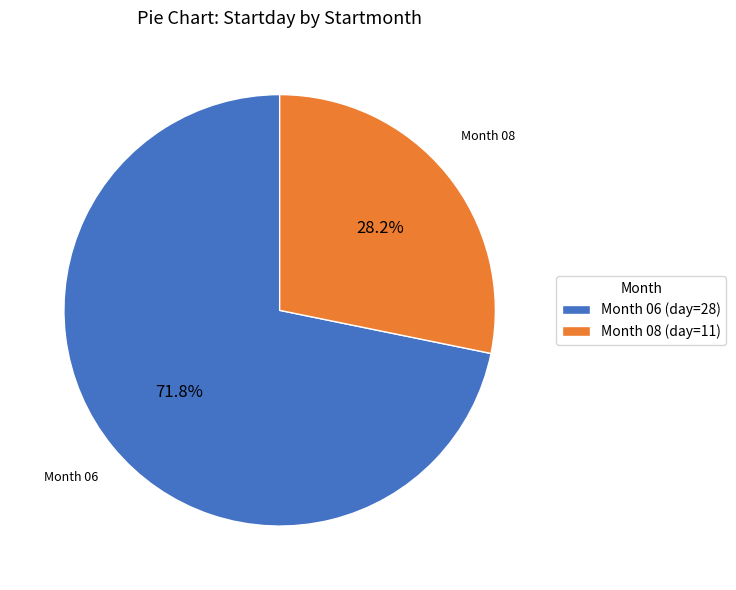

Which category has the smallest portion of the pie?

Month 08